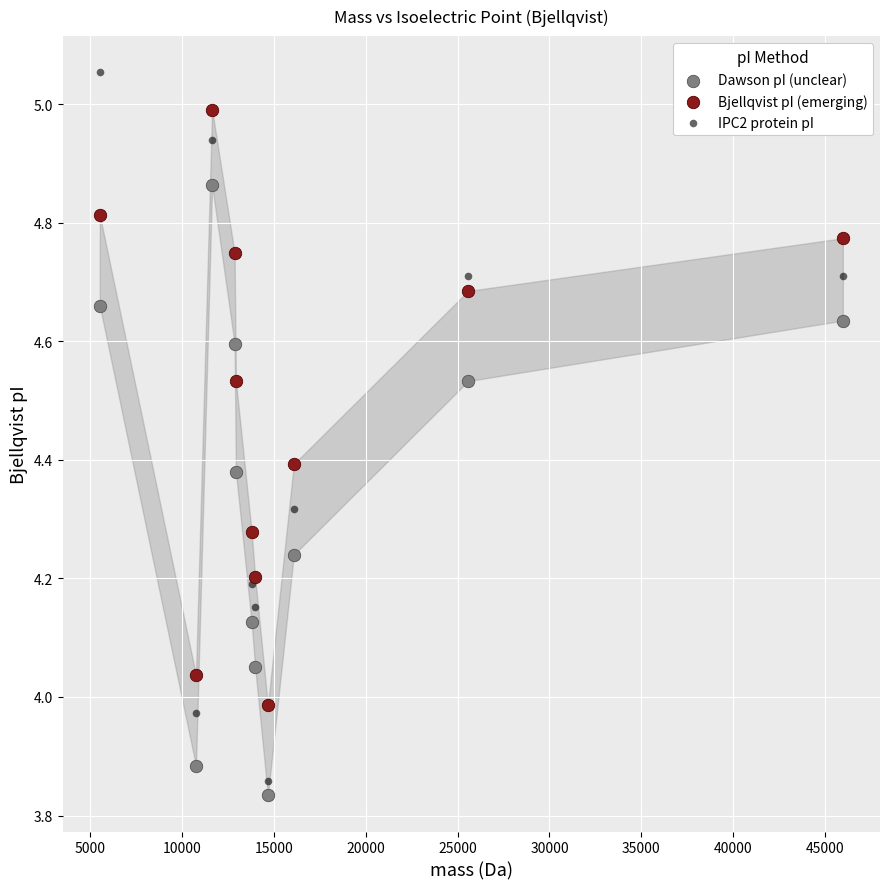

Which series has the largest Y range (max minus min)?

IPC2 protein pI